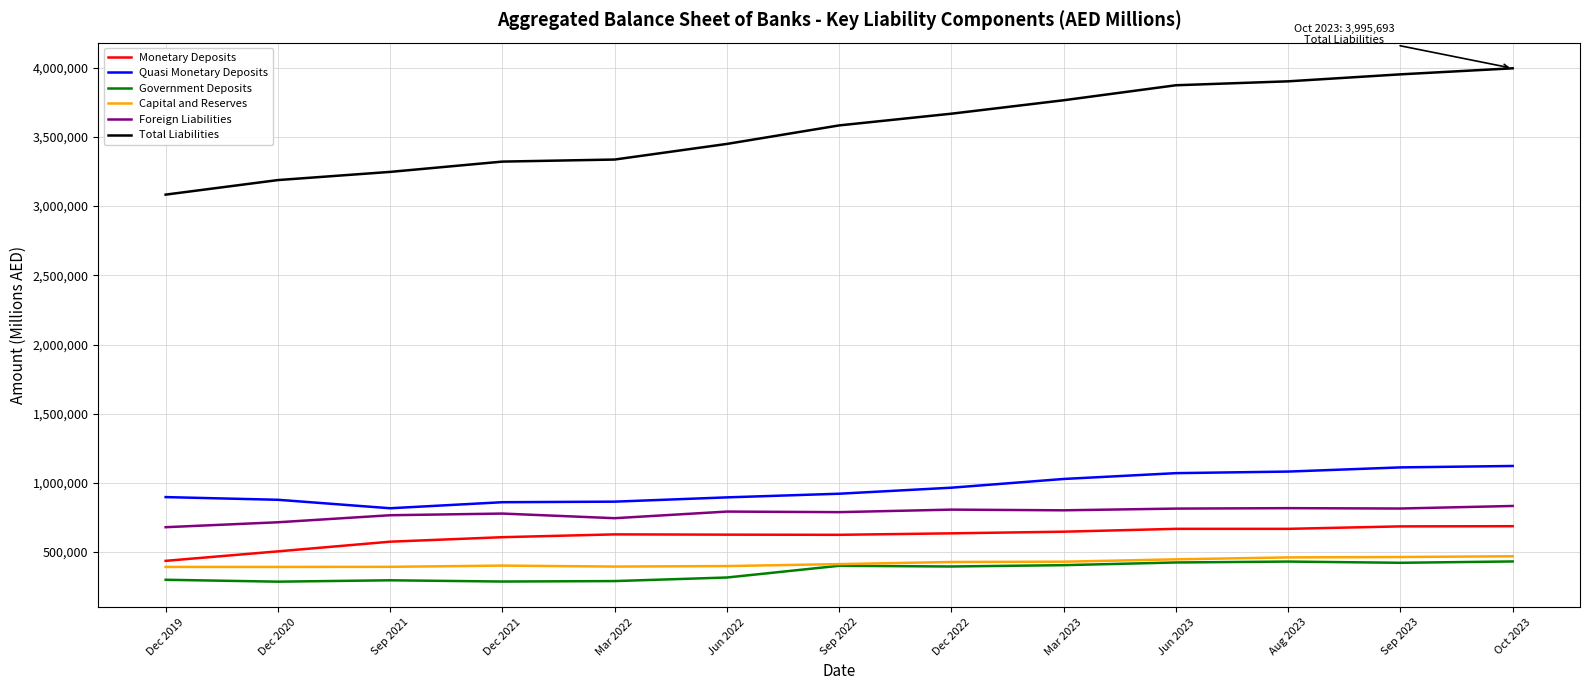

What is the approximate value of Government Deposits at Jun 2022?

316486